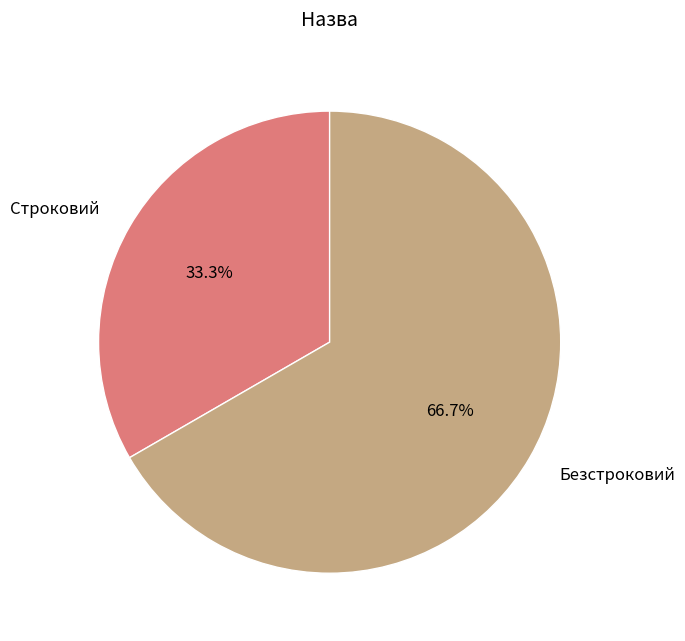

Rank the categories by value from highest to lowest.

Безстроковий, Строковий